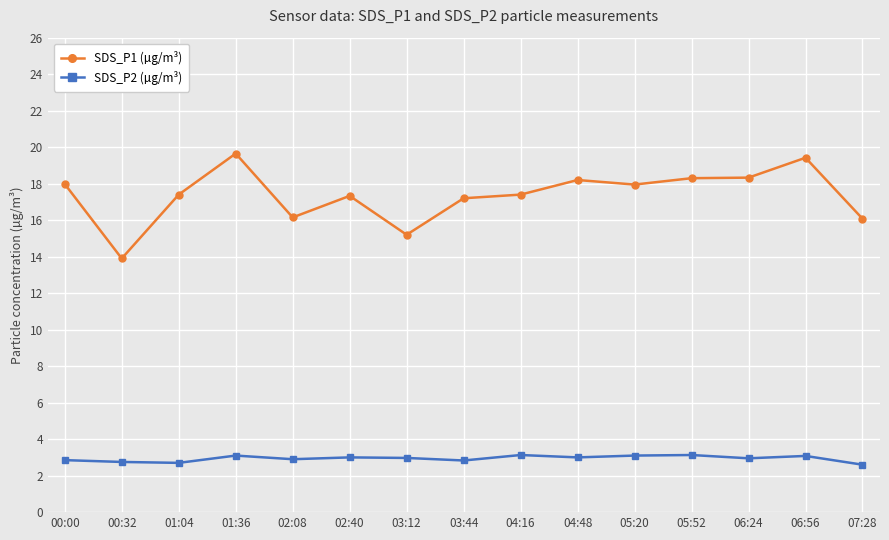

In SDS_P2 (µg/m³), how many points are lower than both neighbors (excluding endpoints)?

5